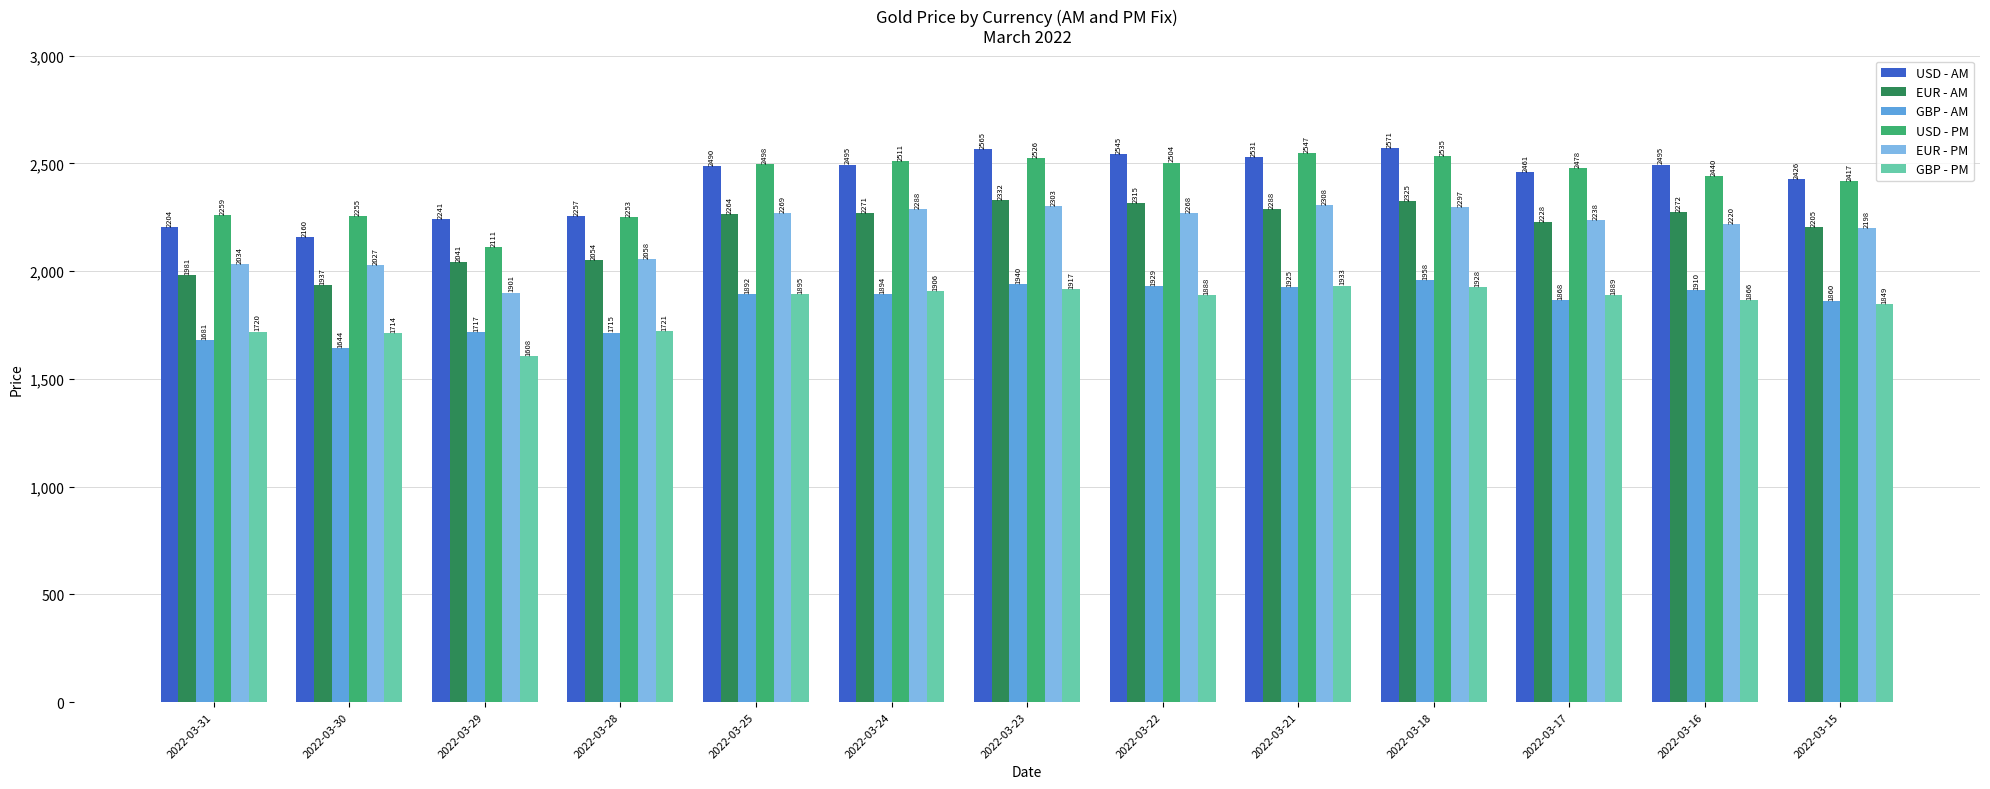

The value of EUR - PM at 2022-03-25 is 2268.8. True or false?

True